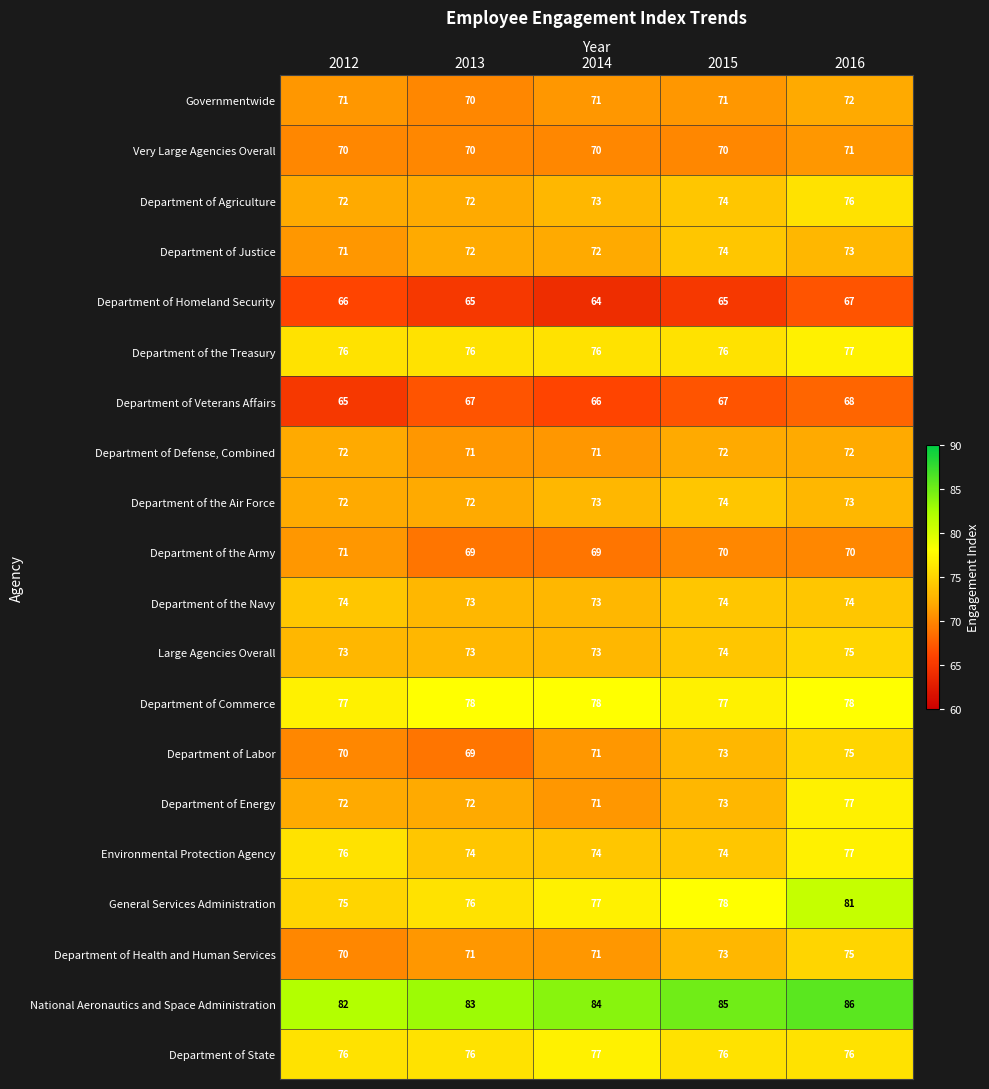

How many values in the Department of Defense, Combined series are below 72?

2